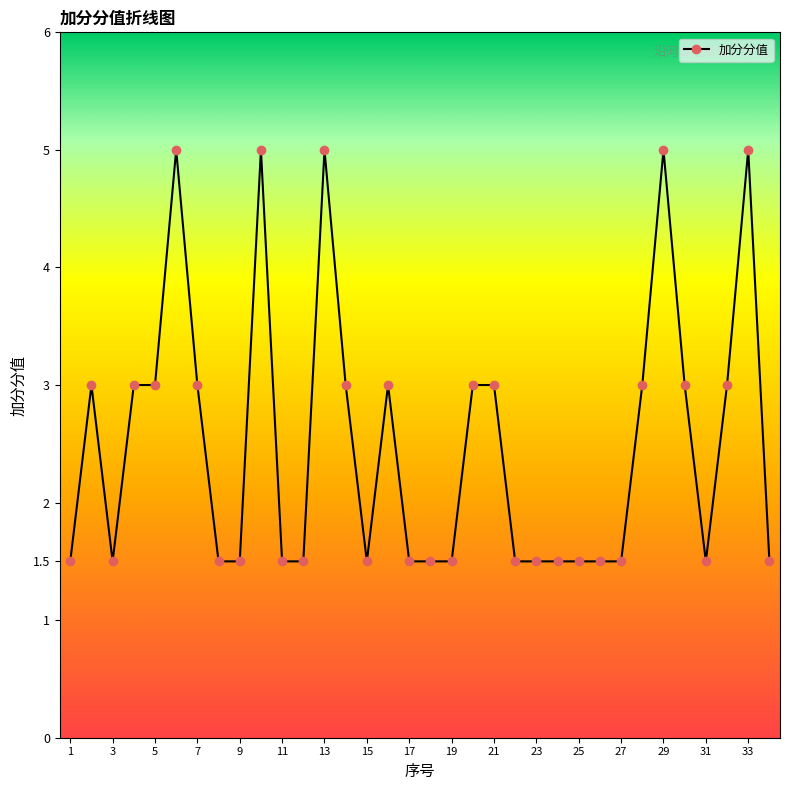

What is the sum of all values?

85.0